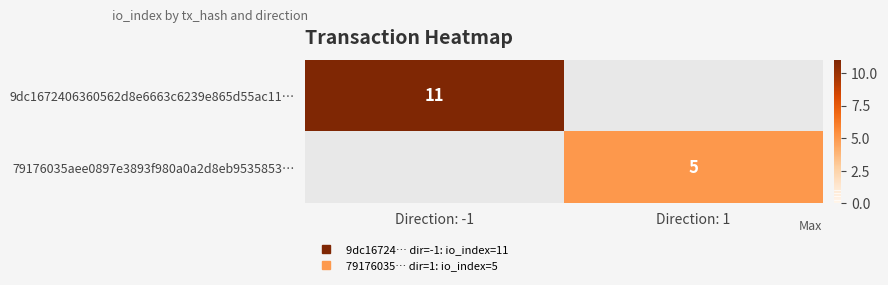

Is it true that 9dc1672406360562d8e6663c6239e865d55ac11… equals 11.0 at Direction: -1?

True